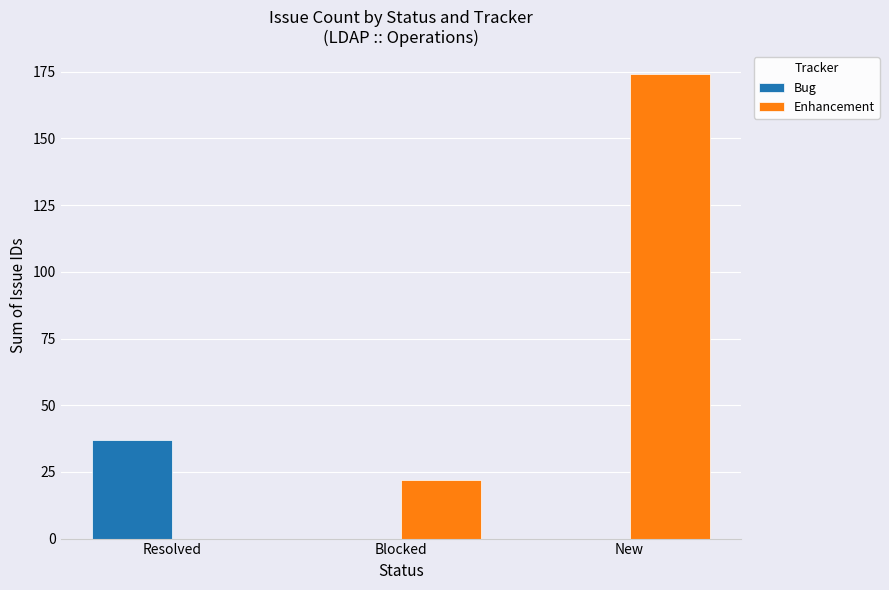

What is the spread (max minus min) of values at New?

174